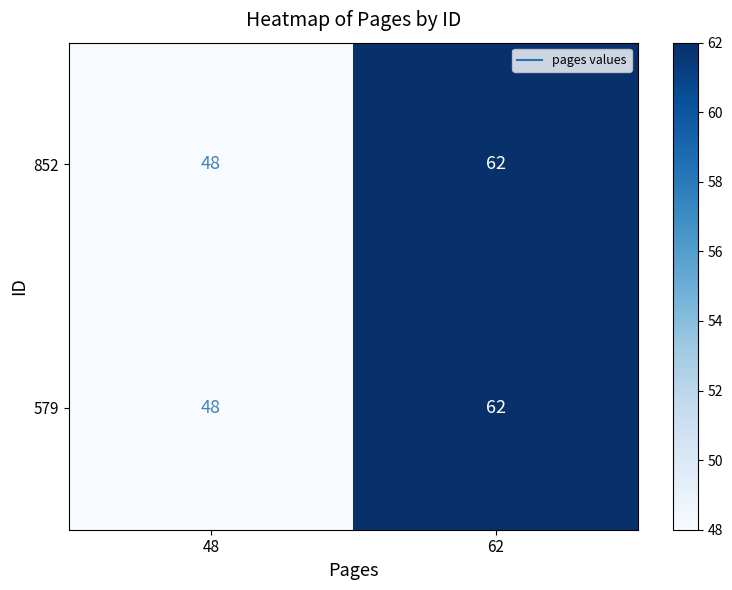

What is the difference between the 579 values at 62 and 48?

14